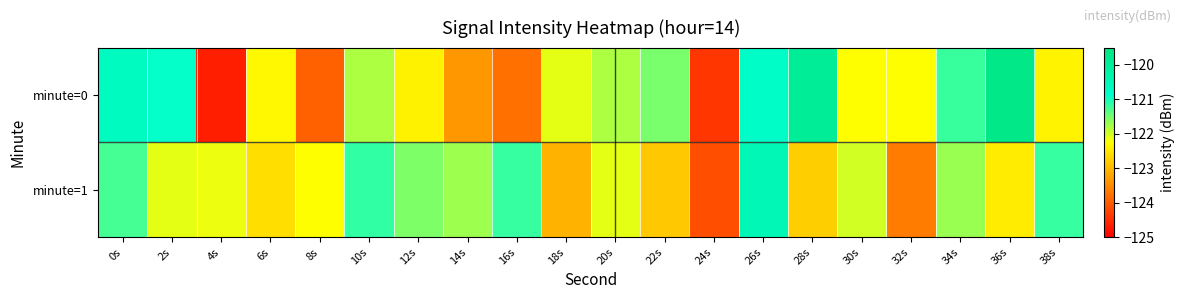

List the series in order of their overall mean, highest first.

minute=0, minute=1